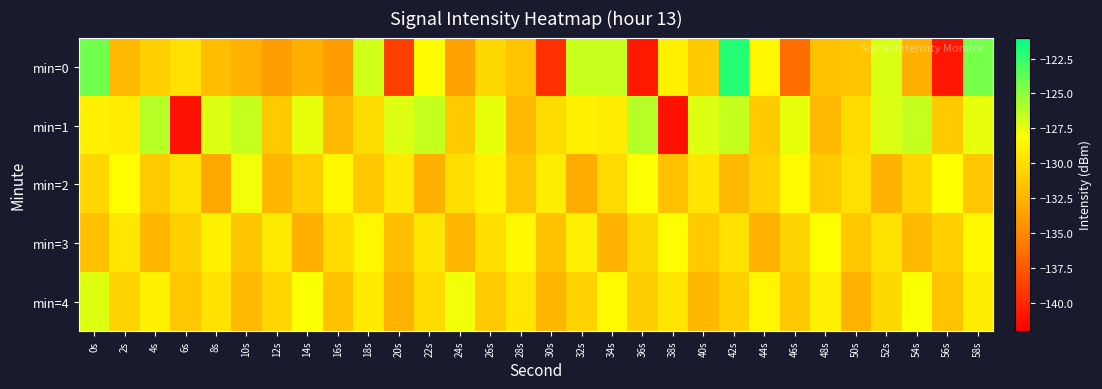

Rank the series by their maximum value, from highest to lowest.

min=0, min=1, min=4, min=2, min=3